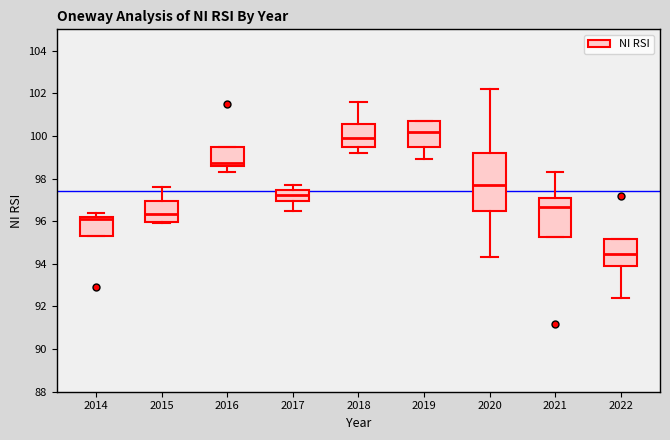

Reading left to right, read every box against the y-axis: the position of its median line, the range the box covers, and the ends of its whiskers. The values are not printed on the chart, so give them approximately, as read against the axis.

2014: median 96.2 (just below the box's upper edge), box 95.4 to 96.2, whiskers 95.4 to 96.4
2015: median 96.4, box 96.0 to 97.0, whiskers 96.0 (just below the box's lower edge) to 97.6
2016: median 98.8, box 98.6 to 99.4, whiskers 98.4 to 99.4
2017: median 97.2, box 97.0 to 97.4, whiskers 96.6 to 97.8
2018: median 100.0, box 99.6 to 100.6, whiskers 99.2 to 101.6
2019: median 100.2, box 99.6 to 100.8, whiskers 99.0 to 100.8
2020: median 97.8, box 96.4 to 99.2, whiskers 94.4 to 102.2
2021: median 96.6, box 95.2 to 97.2, whiskers 95.2 to 98.4
2022: median 94.4, box 94.0 to 95.2, whiskers 92.4 to 95.2